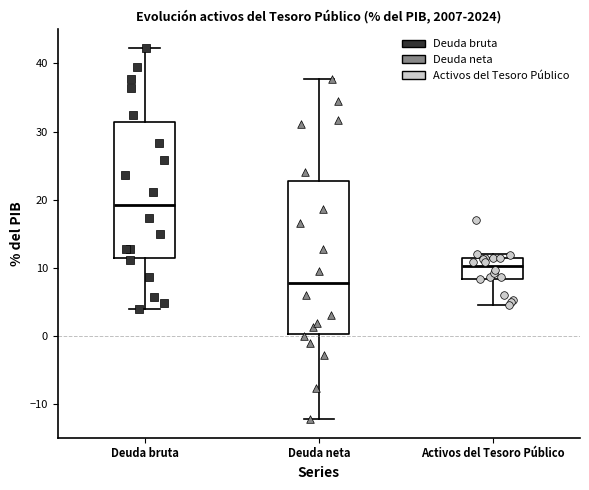

Reading left to right, transcribe this box plot: for each box, give where its median line is, the range the box spans, and where its two whiskers end, as read against the y-axis. The values are not printed on the chart, so give them approximately, as read against the axis.

Deuda bruta: median 19, box 12 to 31, whiskers 4 to 42
Deuda neta: median 8, box 0 to 23, whiskers -12 to 38
Activos del Tesoro Público: median 10, box 8 to 12, whiskers 5 to 12 (just above the box's upper edge)